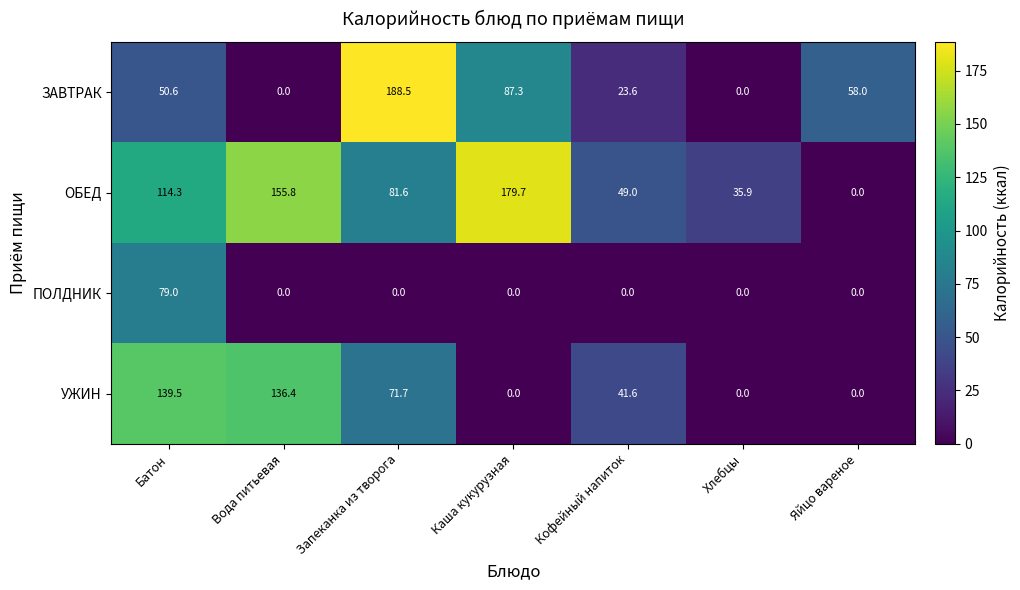

Reading left to right, transcribe all the data shown in this chart.

ЗАВТРАК: Батон=50.6	Вода питьевая=0.0	Запеканка из творога=188.5	Каша кукурузная=87.3	Кофейный напиток=23.6	Хлебцы=0.0	Яйцо вареное=58.0
ОБЕД: Батон=114.3	Вода питьевая=155.8	Запеканка из творога=81.6	Каша кукурузная=179.7	Кофейный напиток=49.0	Хлебцы=35.9	Яйцо вареное=0.0
ПОЛДНИК: Батон=79.0	Вода питьевая=0.0	Запеканка из творога=0.0	Каша кукурузная=0.0	Кофейный напиток=0.0	Хлебцы=0.0	Яйцо вареное=0.0
УЖИН: Батон=139.5	Вода питьевая=136.4	Запеканка из творога=71.7	Каша кукурузная=0.0	Кофейный напиток=41.6	Хлебцы=0.0	Яйцо вареное=0.0